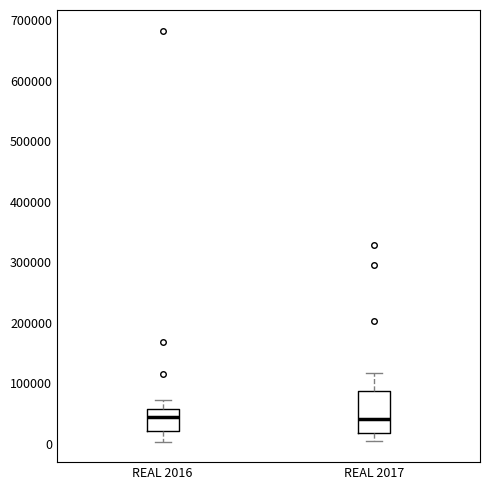

Reading left to right, transcribe this box plot: for each box, give where its median line is, the range the box spans, and where its two whiskers end, as read against the y-axis. The values are not printed on the chart, so give them approximately, as read against the axis.

REAL 2016: median 40000, box 20000 to 60000, whiskers 0 to 70000
REAL 2017: median 40000, box 20000 to 90000, whiskers 0 to 120000